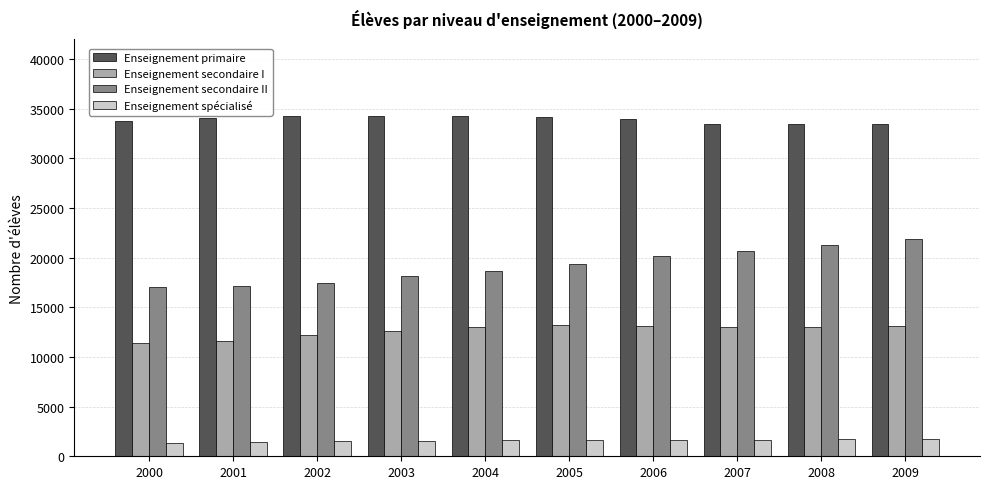

How many data points does each series have?

10